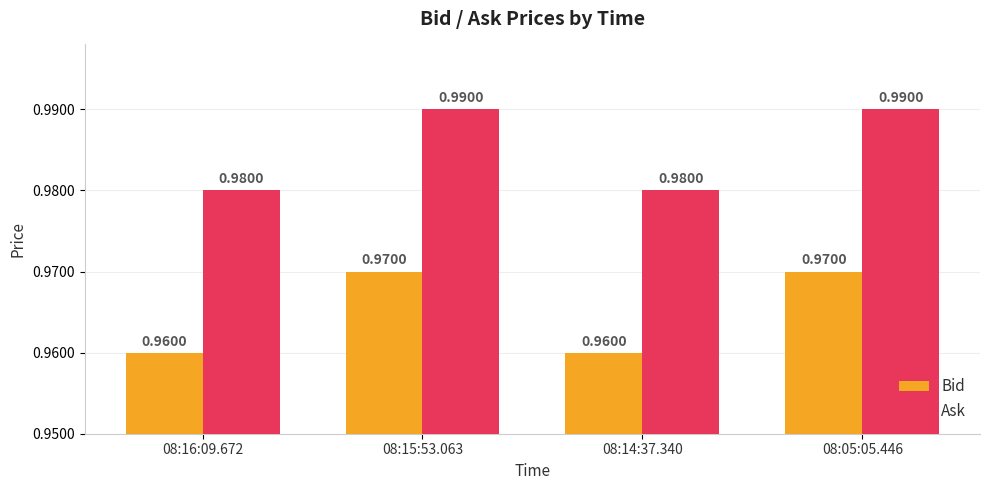

List the series in order of their peak value, lowest first.

Bid, Ask